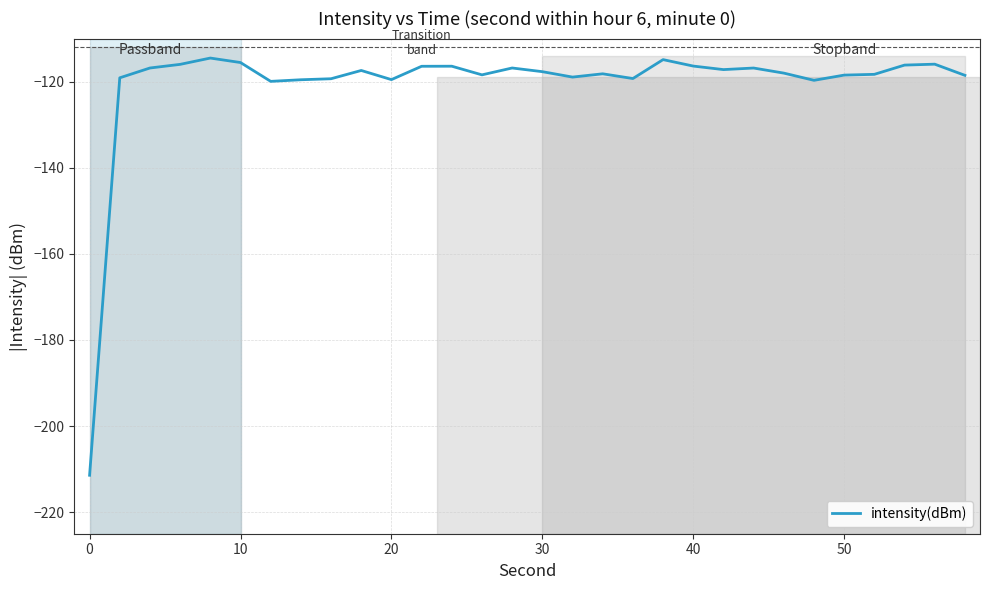

True or false: intensity(dBm) has a value of -116.4 at 40.

True